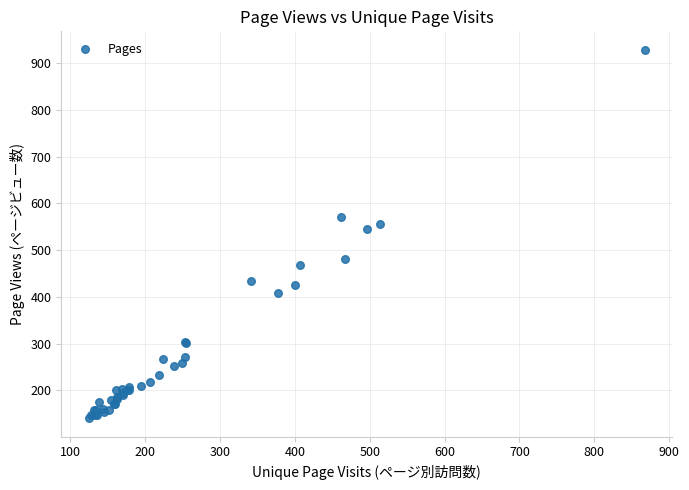

What Y value in the scatter plot is closest to 534?

546